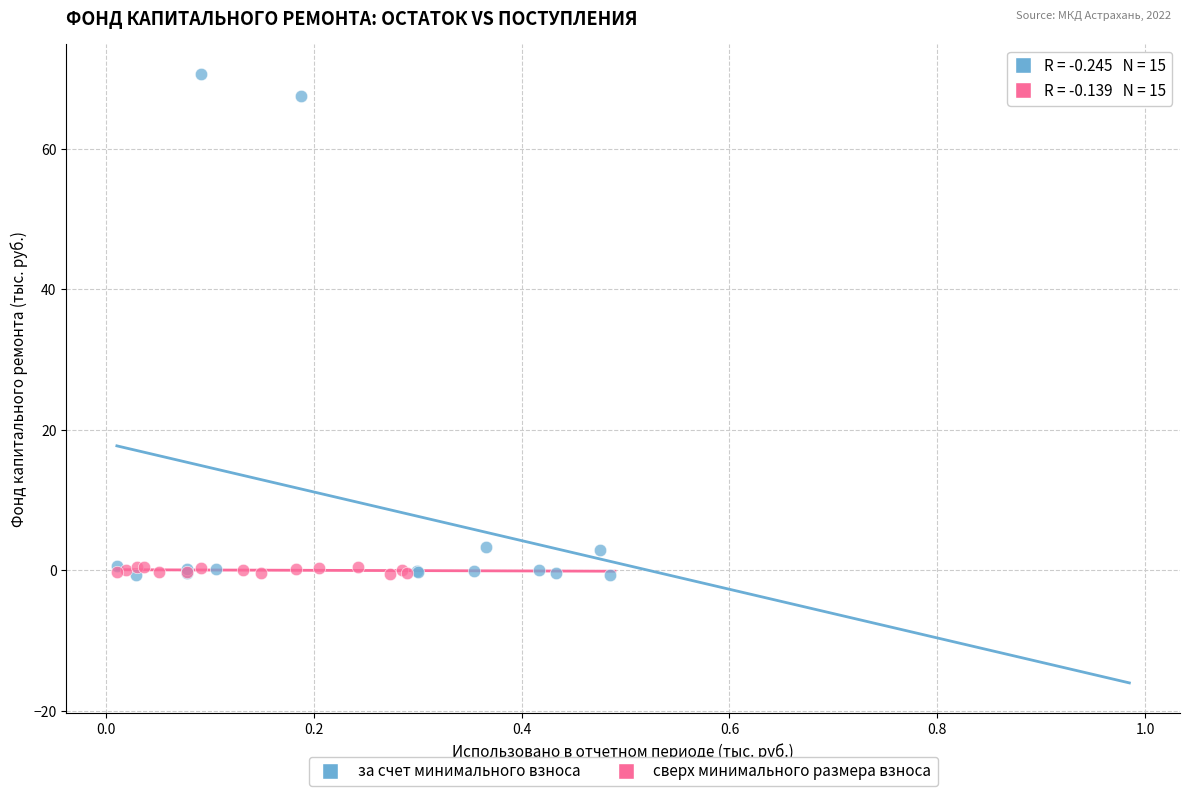

Which series contains the highest Y value?

за счет минимального взноса